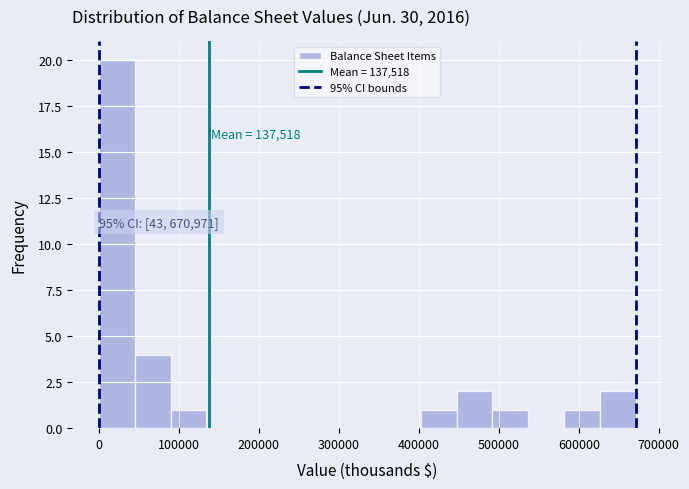

Which range on the x-axis has the tallest bar?

0 to 40000